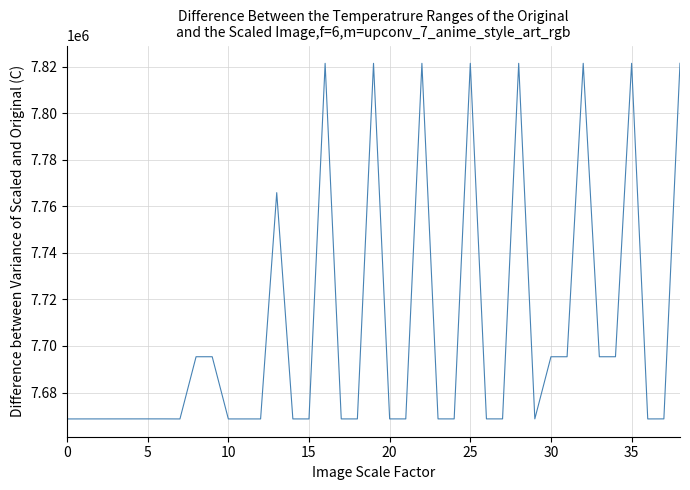

What is the difference between the maximum and minimum values?

152743